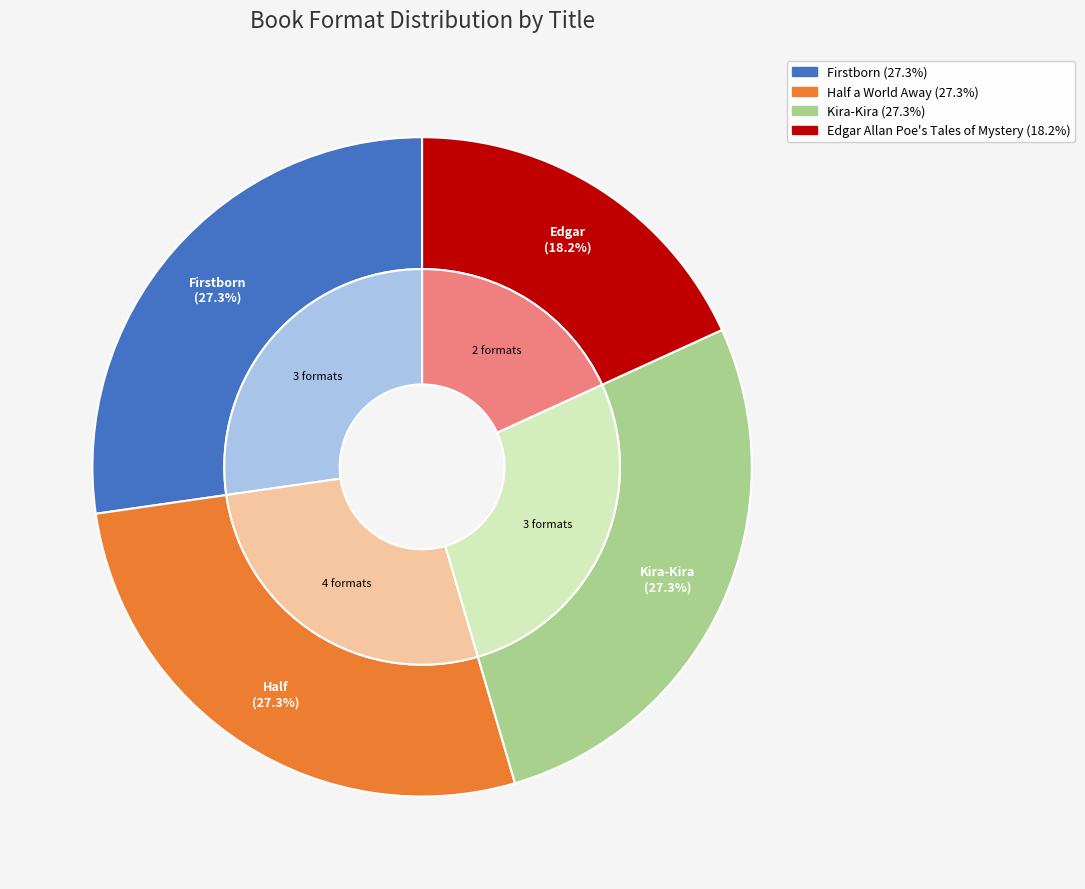

Which has a higher value, Firstborn or Kira-Kira?

Firstborn